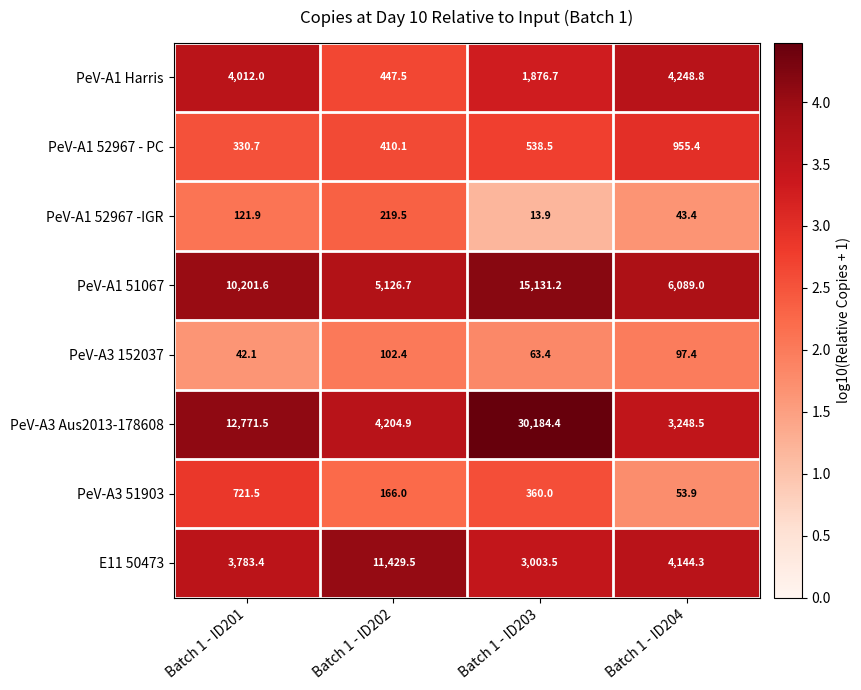

What is the difference between the maximum and minimum values in the PeV-A1 Harris series?

3801.3